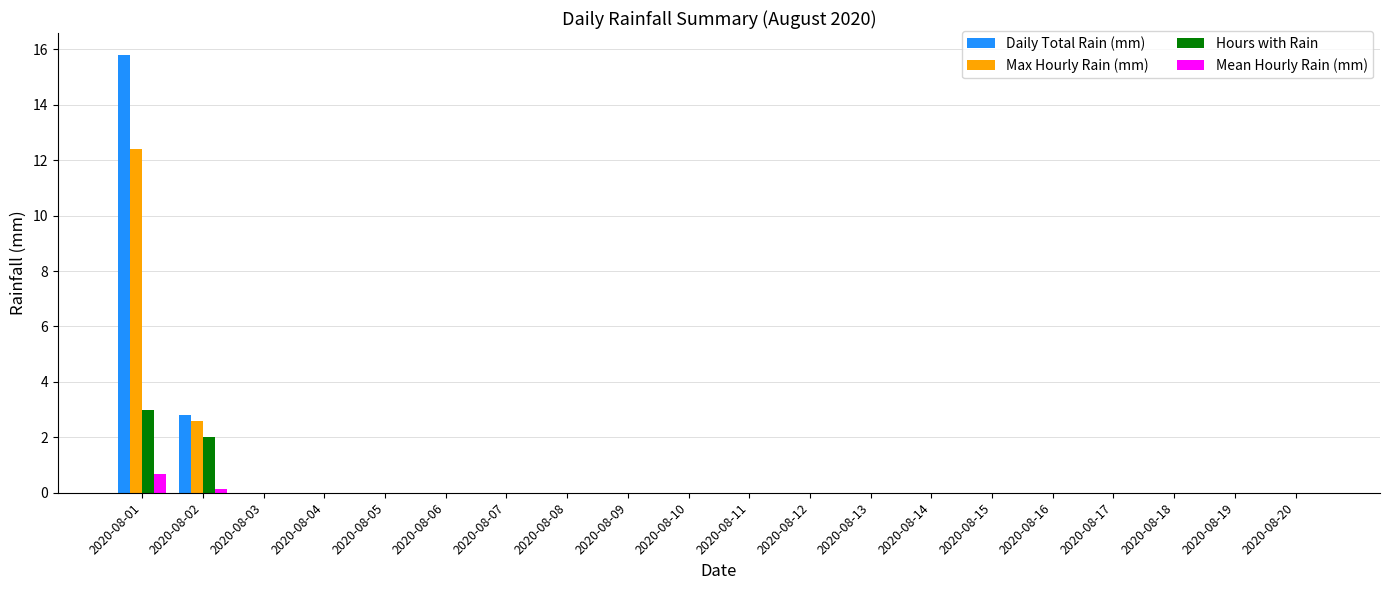

At which label does Hours with Rain reach its peak?

2020-08-01